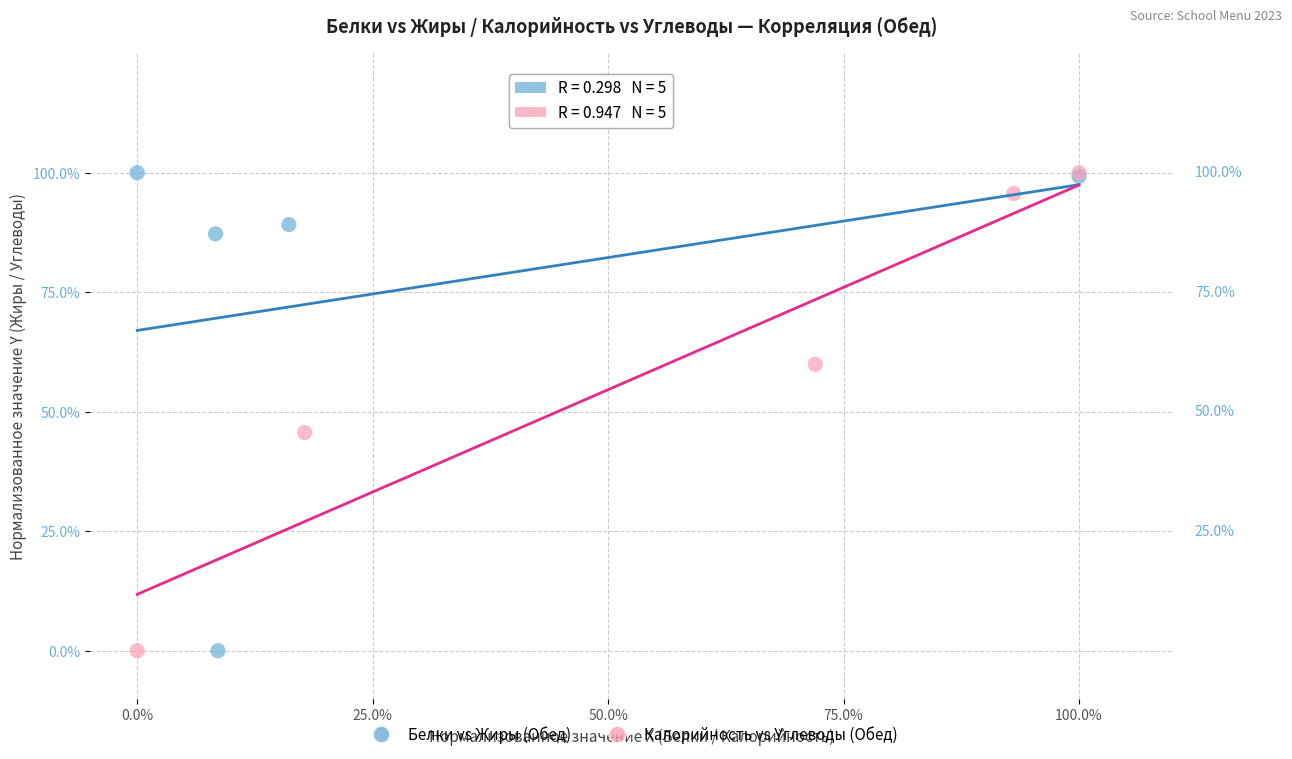

What are all the series names shown in the legend?

Белки vs Жиры (Обед), Калорийность vs Углеводы (Обед)